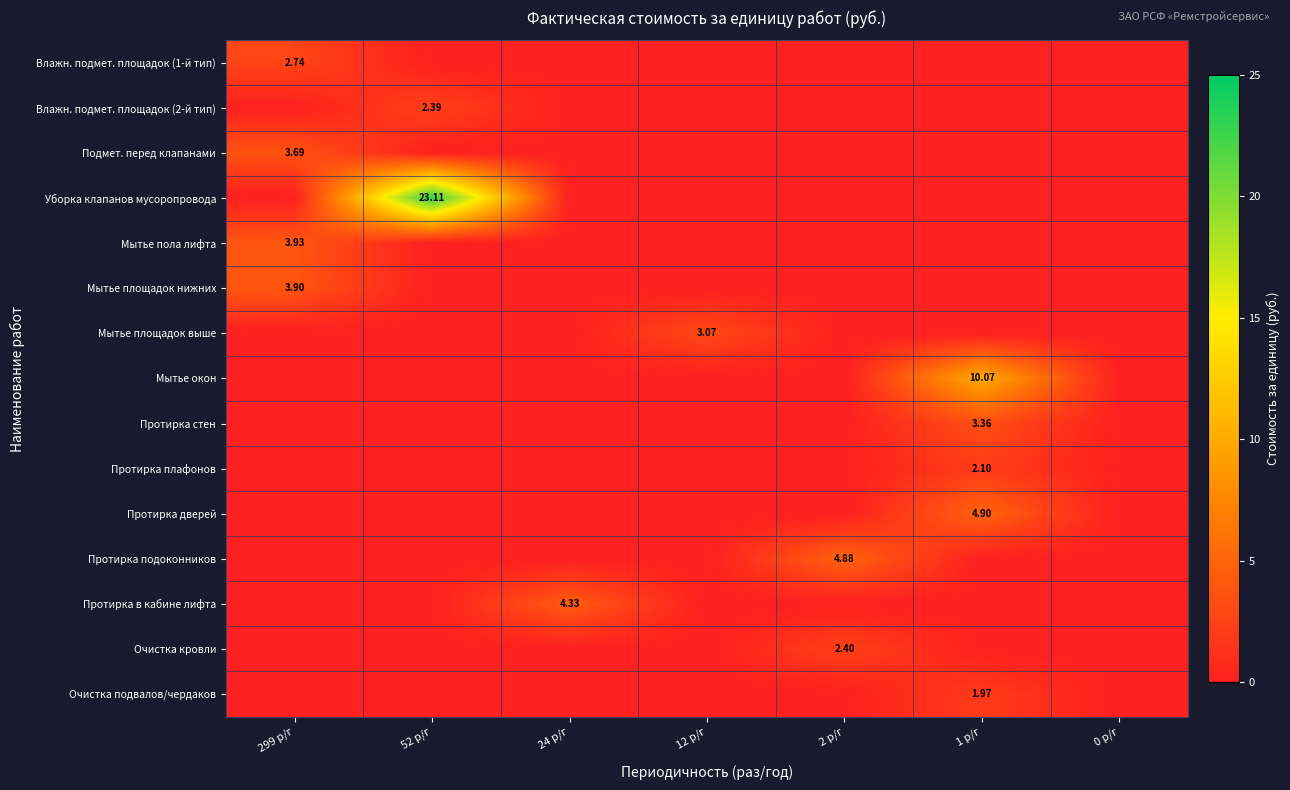

At which label does Мытье площадок выше reach its peak?

12 р/г